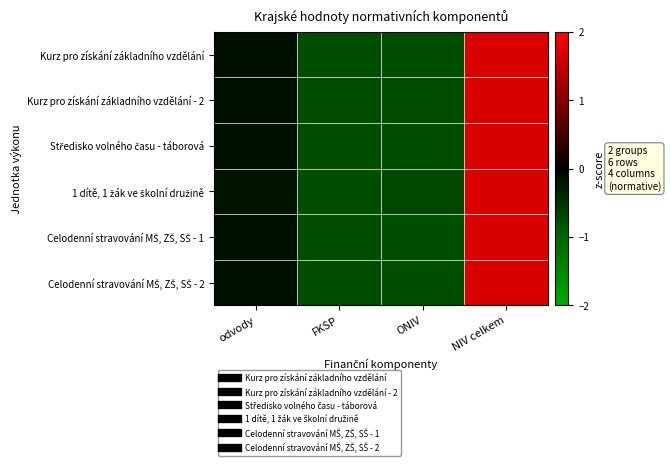

At how many categories does at least one series exceed 0?

1